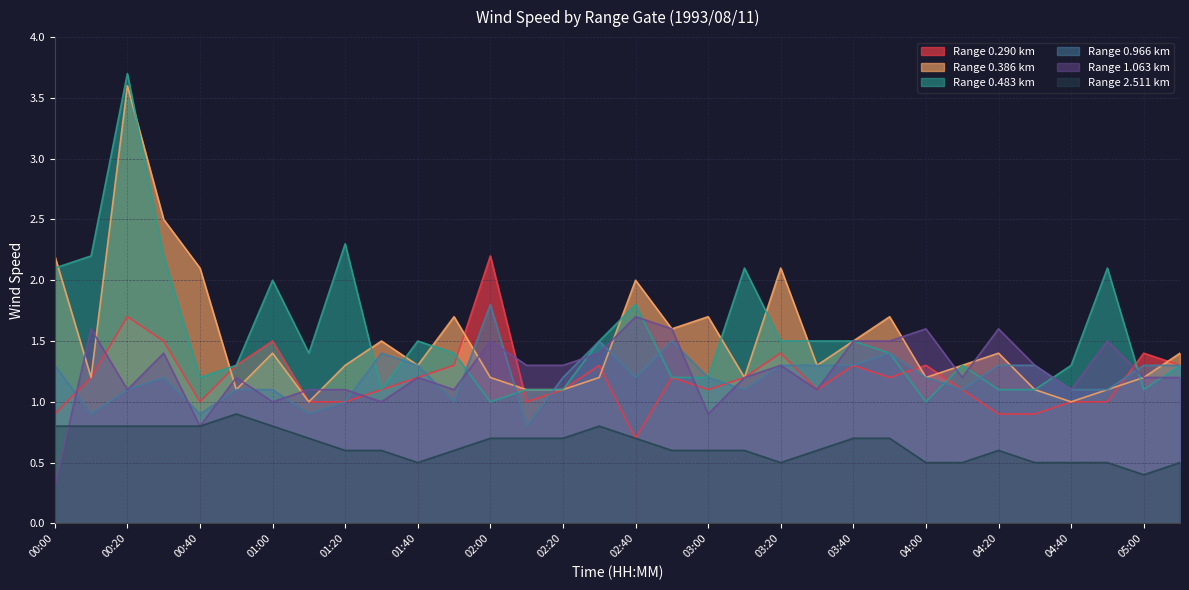

Which series changed the most between 01:00 and 03:10?

0.290